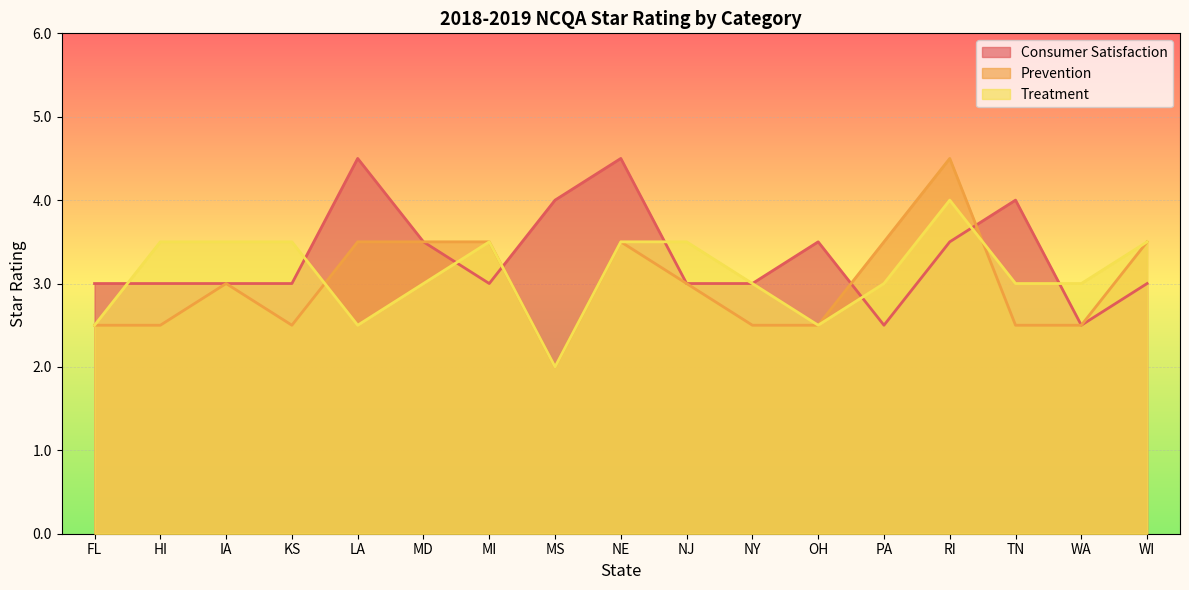

Where is Prevention nearest to the value 3?

IA